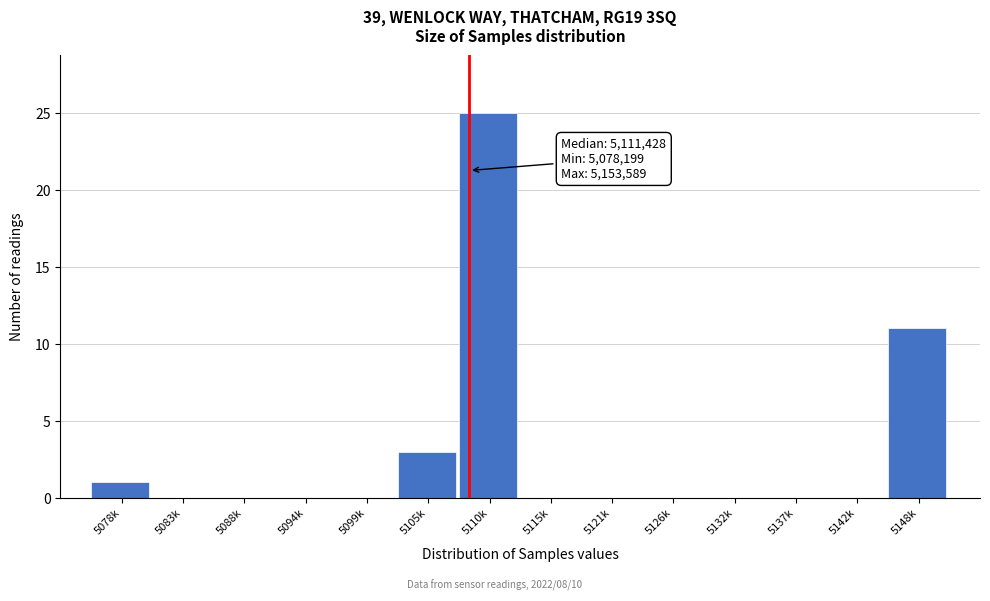

Reading right to left, transcribe all the data shown in this chart.

5148k=11	5142k=0	5137k=0	5132k=0	5126k=0	5121k=0	5115k=0	5110k=25	5105k=3	5099k=0	5094k=0	5088k=0	5083k=0	5078k=1